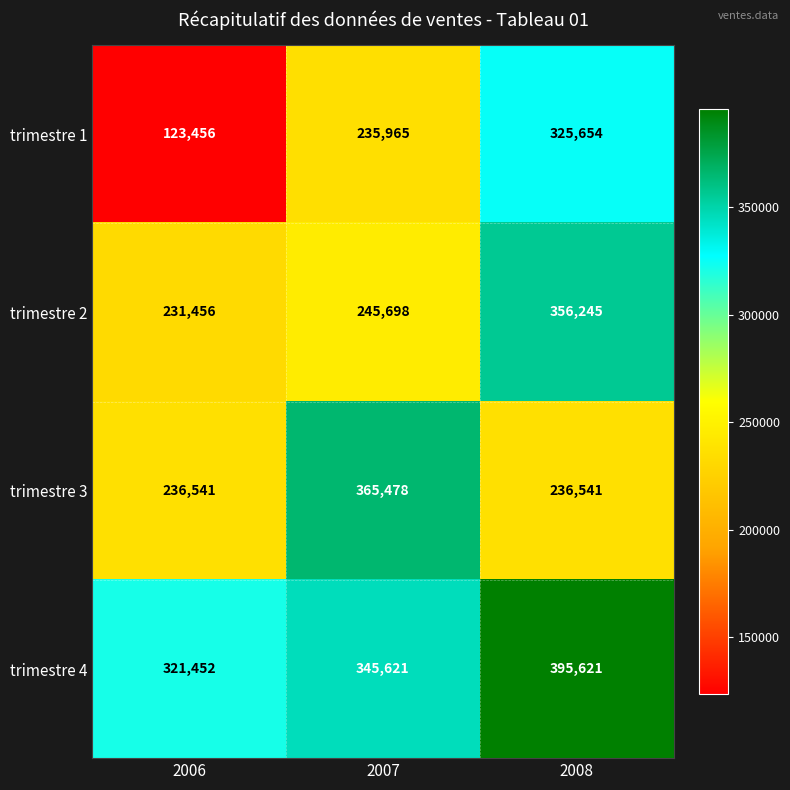

How many trimestre 1 values are between 123456 and 325654?

3